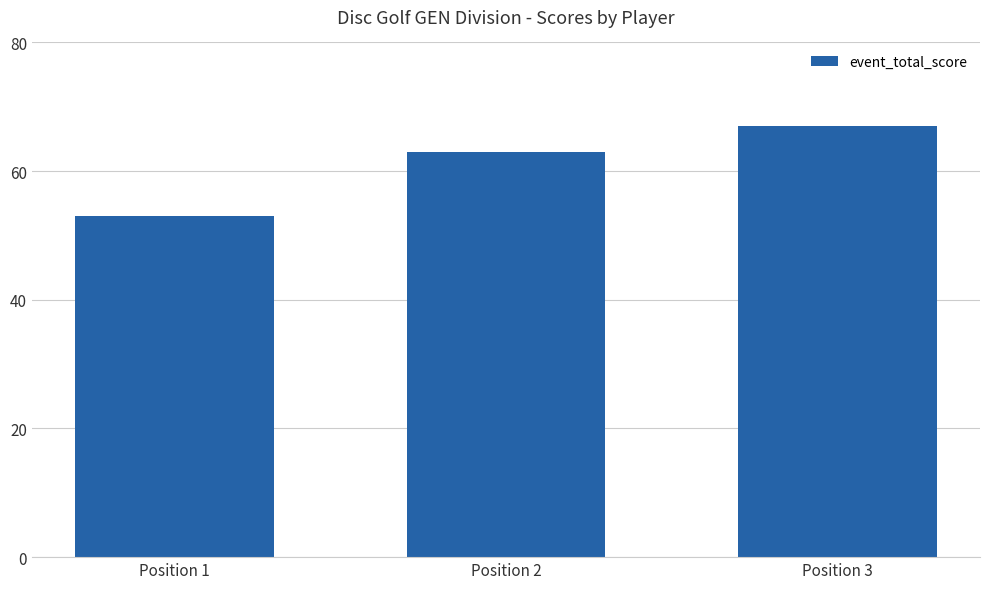

List the labels in order of value, smallest first.

Position 1, Position 2, Position 3